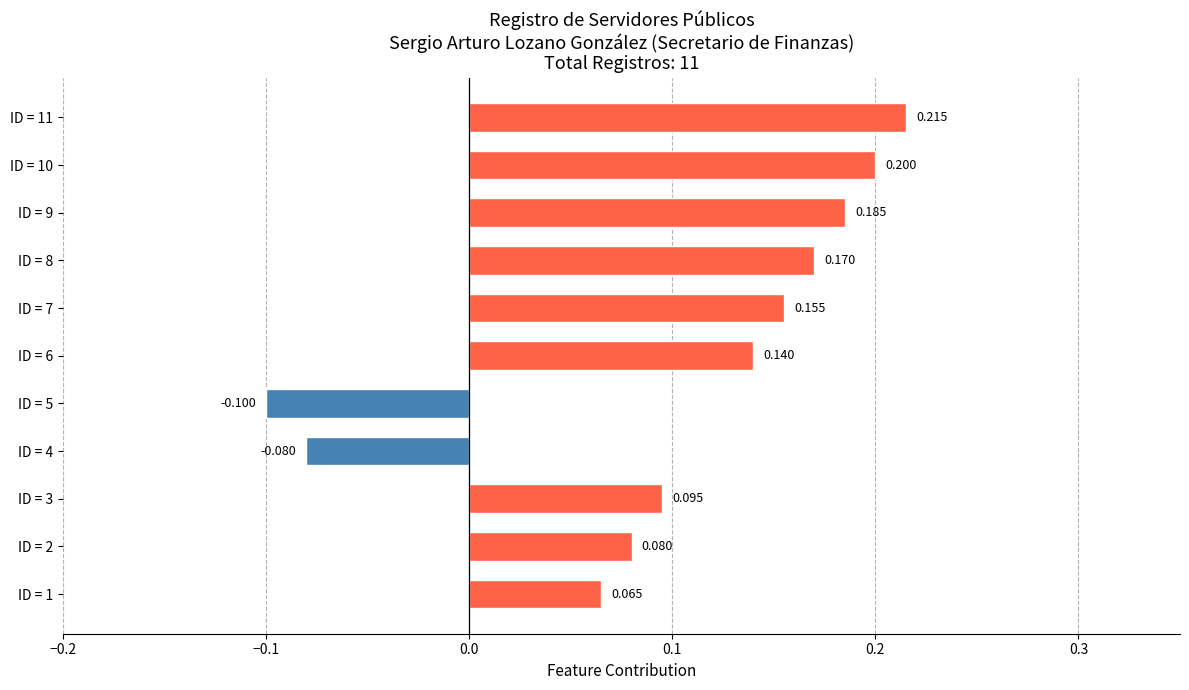

Does the chart contain any negative values?

Yes